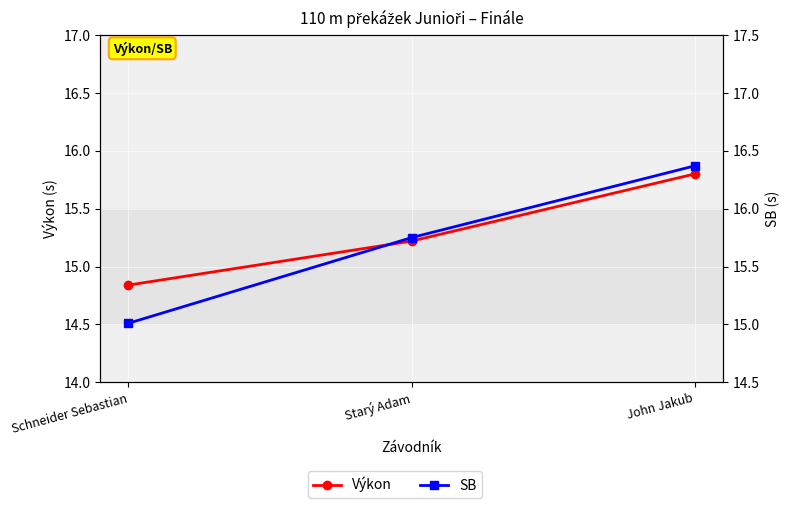

What is the average value of the Výkon series?

15.3